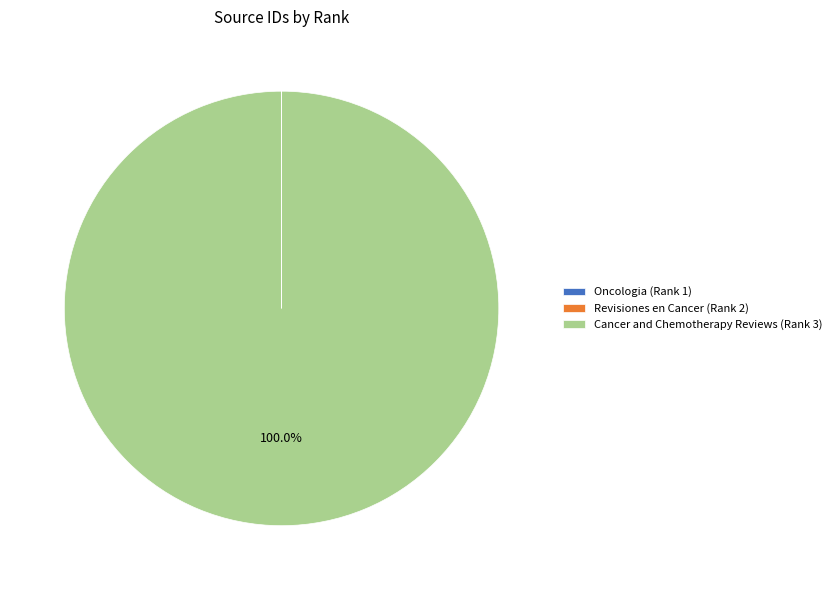

To the nearest percent, what is the difference between the largest and smallest slice percentages?

100%